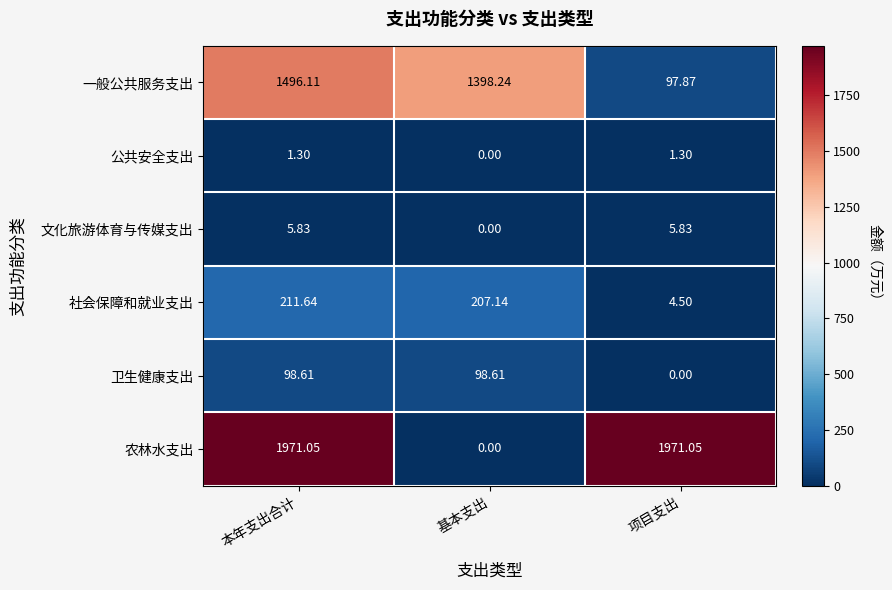

Is the value of 文化旅游体育与传媒支出 at 项目支出 greater than the value of 公共安全支出 at 项目支出?

Yes